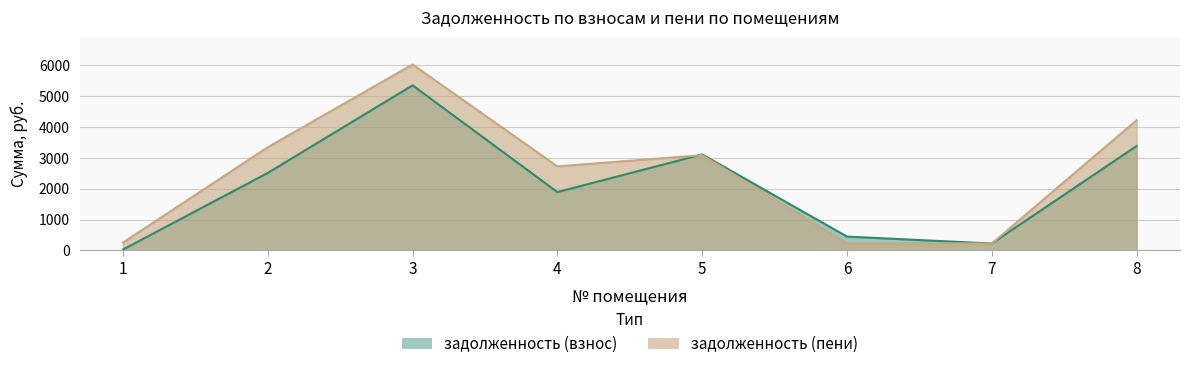

Reading left to right, transcribe all the data shown in this chart.

задолженность (взнос): 1=30.3	2=2507.4	3=5341.8	4=1887.9	5=3106.8	6=449.3	7=224.6	8=3377.8
задолженность (пени): 1=254.9	2=3340.1	3=6015.7	4=2720.6	5=3082.4	6=224.2	7=224.6	8=4210.4